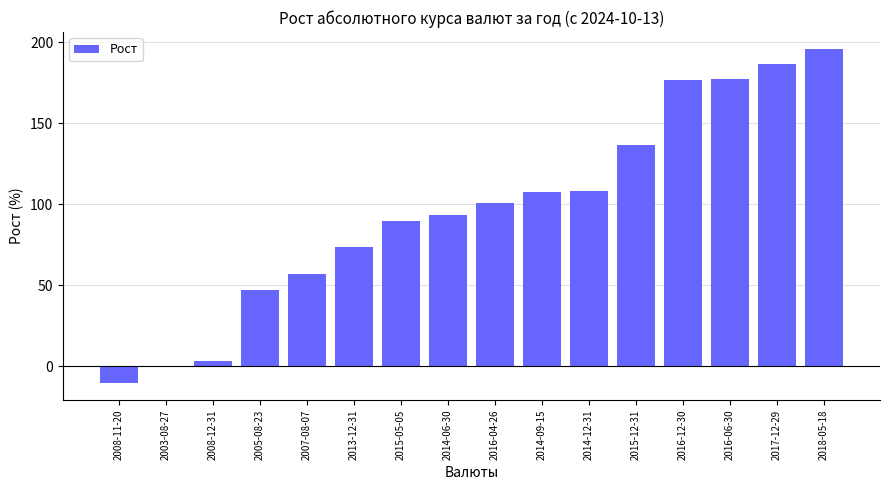

What is the change in value from 2013-12-31 to 2018-05-18?

+122.4